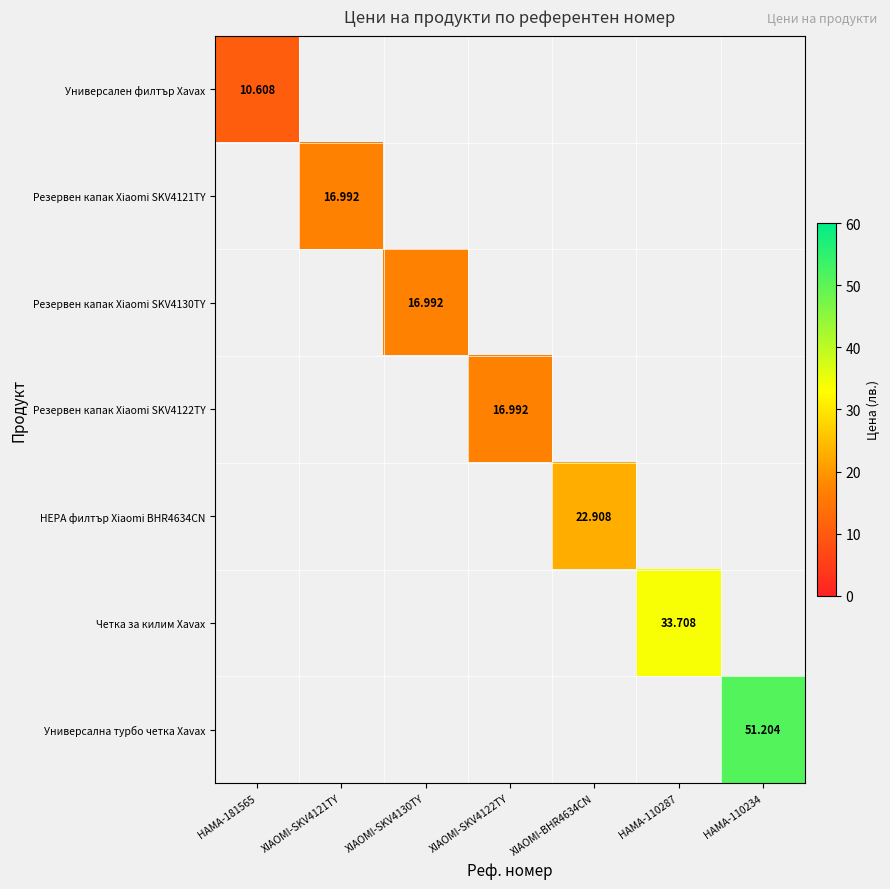

List the series in order of their overall mean, lowest first.

Универсален филтър Xavax, Резервен капак Xiaomi SKV4121TY, Резервен капак Xiaomi SKV4130TY, Резервен капак Xiaomi SKV4122TY, HEPA филтър Xiaomi BHR4634CN, Четка за килим Xavax, Универсална турбо четка Xavax